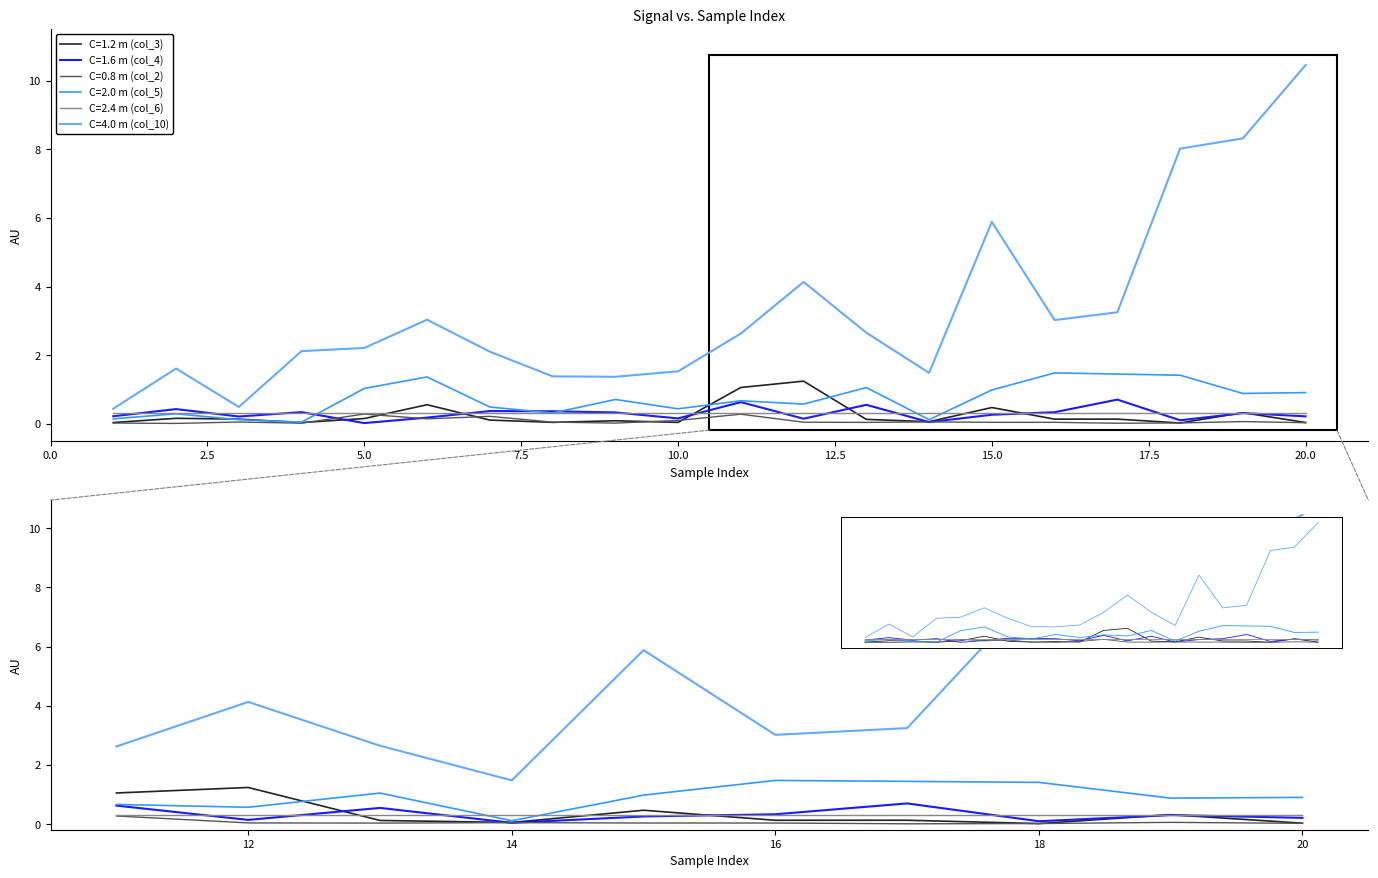

True or false: C=4.0 m (col_10) and C=0.8 m (col_2) intersect in this chart.

False